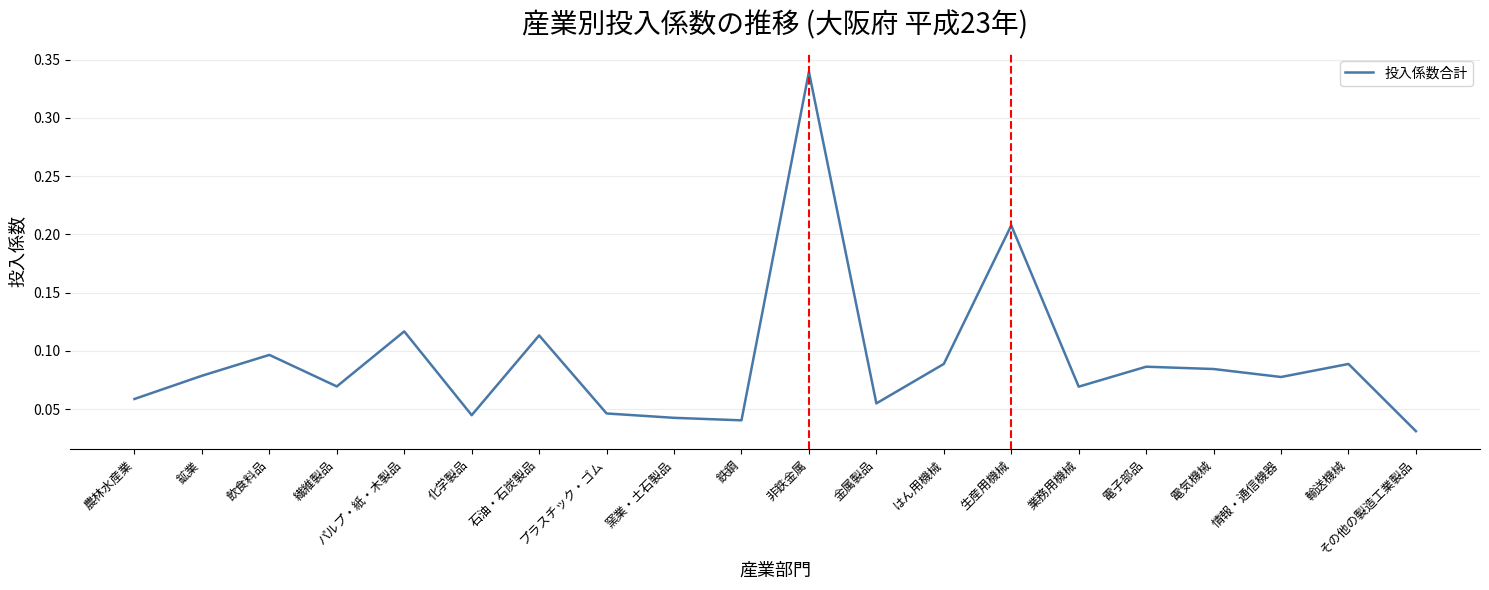

Between はん用機械 and パルプ・紙・木製品, which is larger?

パルプ・紙・木製品